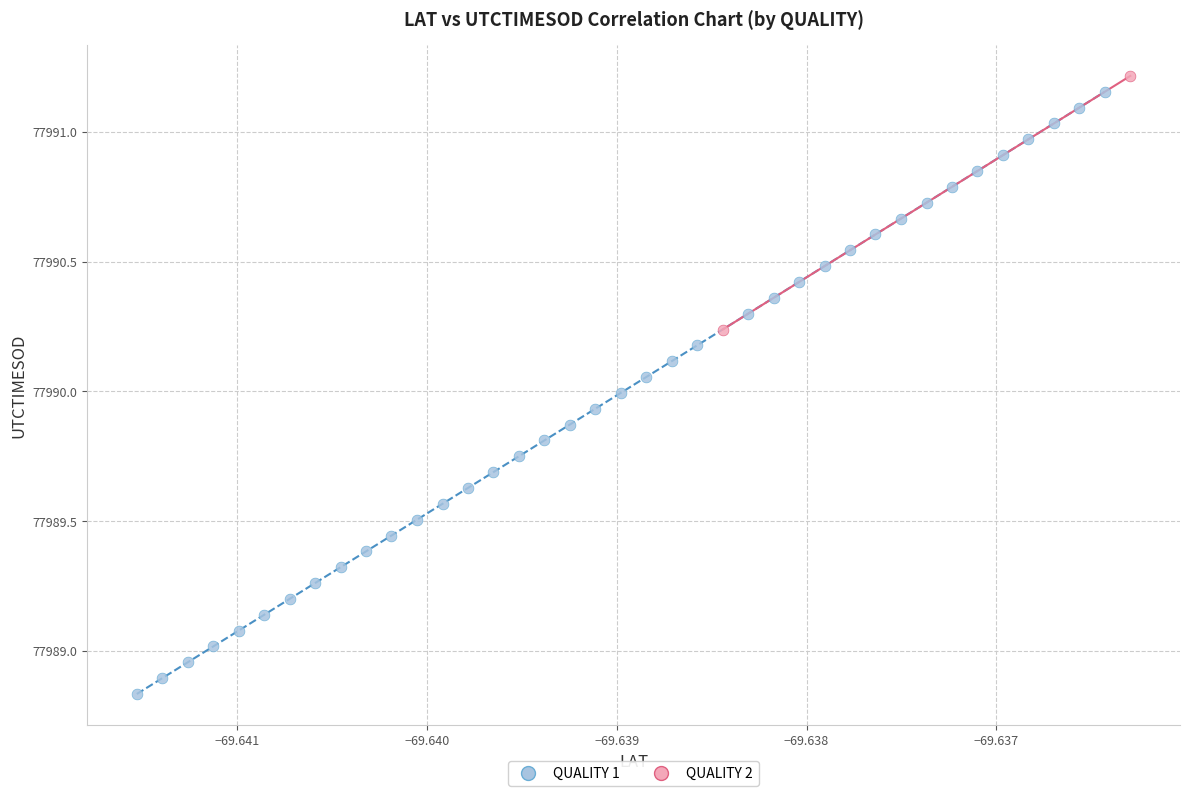

What are all the series names shown in the legend?

QUALITY 1, QUALITY 2